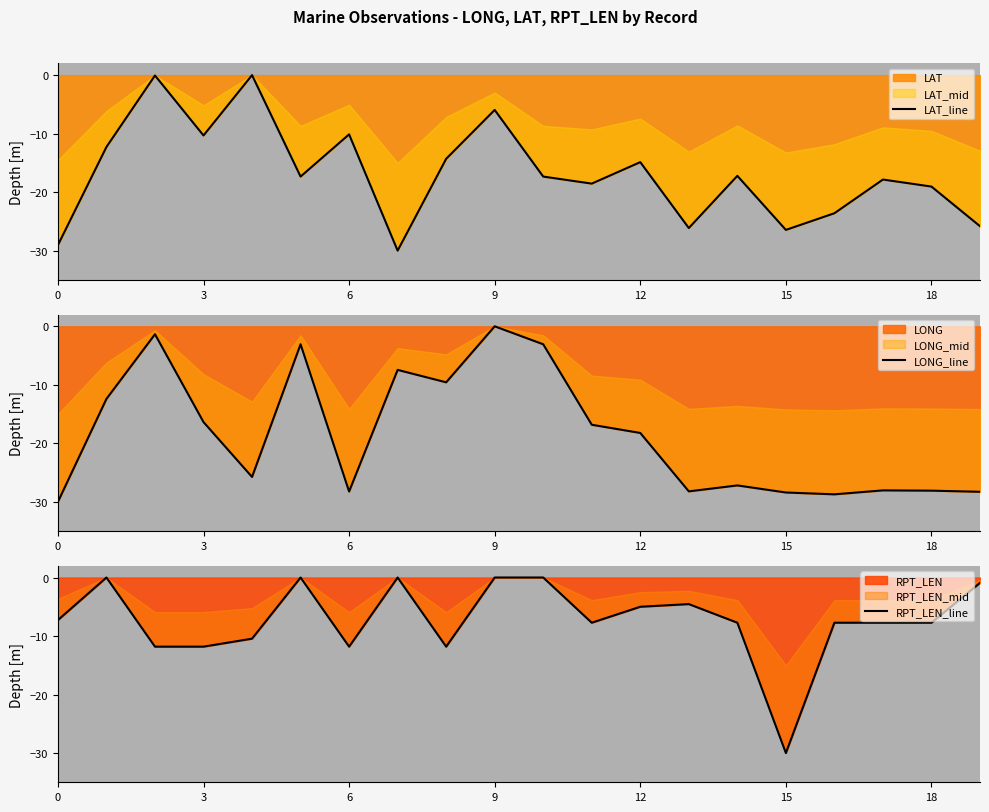

What is the difference between the maximum and minimum values in the RPT_LEN_line series?

30.0